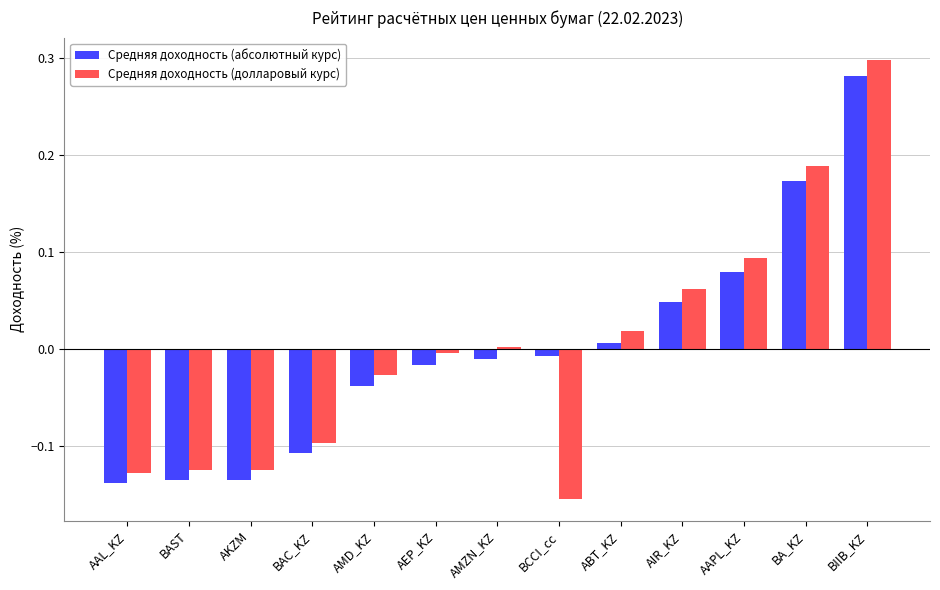

Which label corresponds to the largest value in the chart?

BIIB_KZ